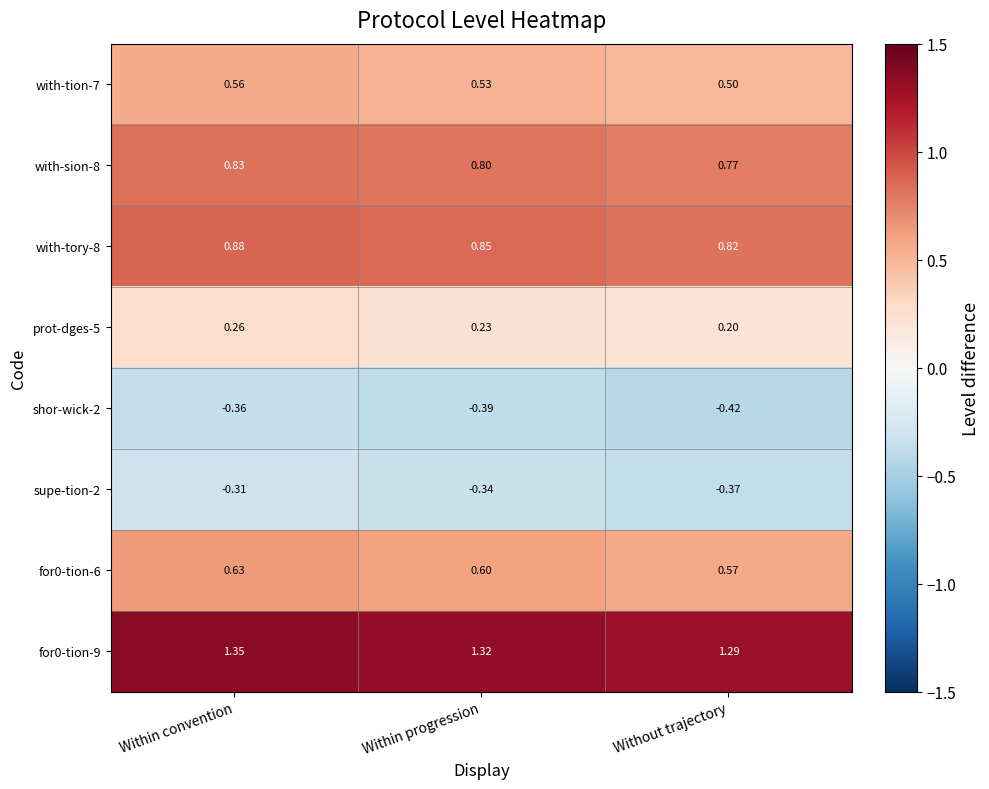

Which category has the lowest value in the for0-tion-6 series?

Without trajectory